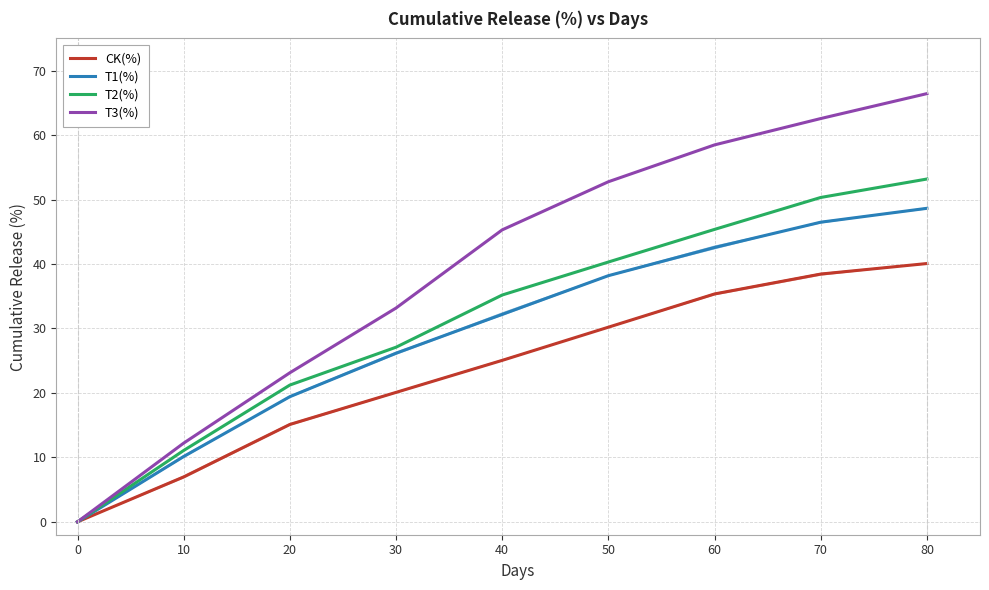

True or false: T1(%) and T3(%) cross at least once.

False